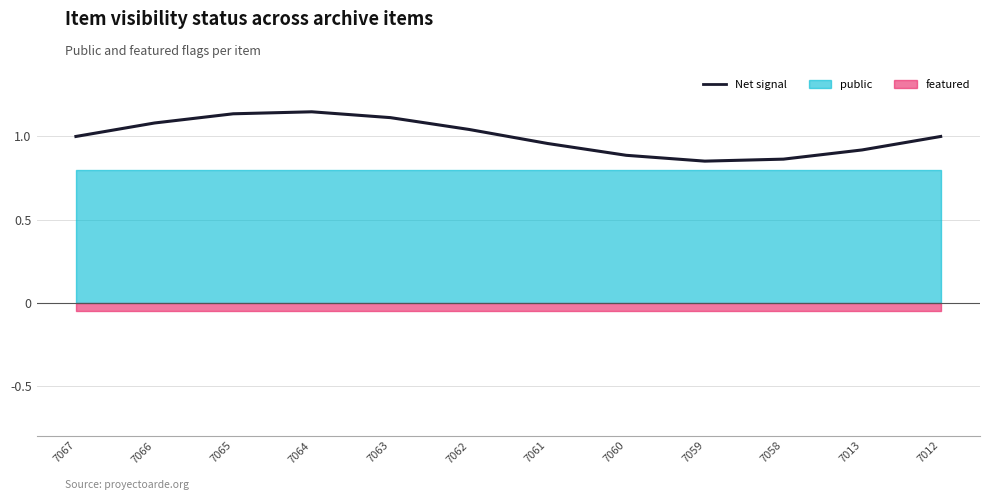

Where is the first local maximum?

7064